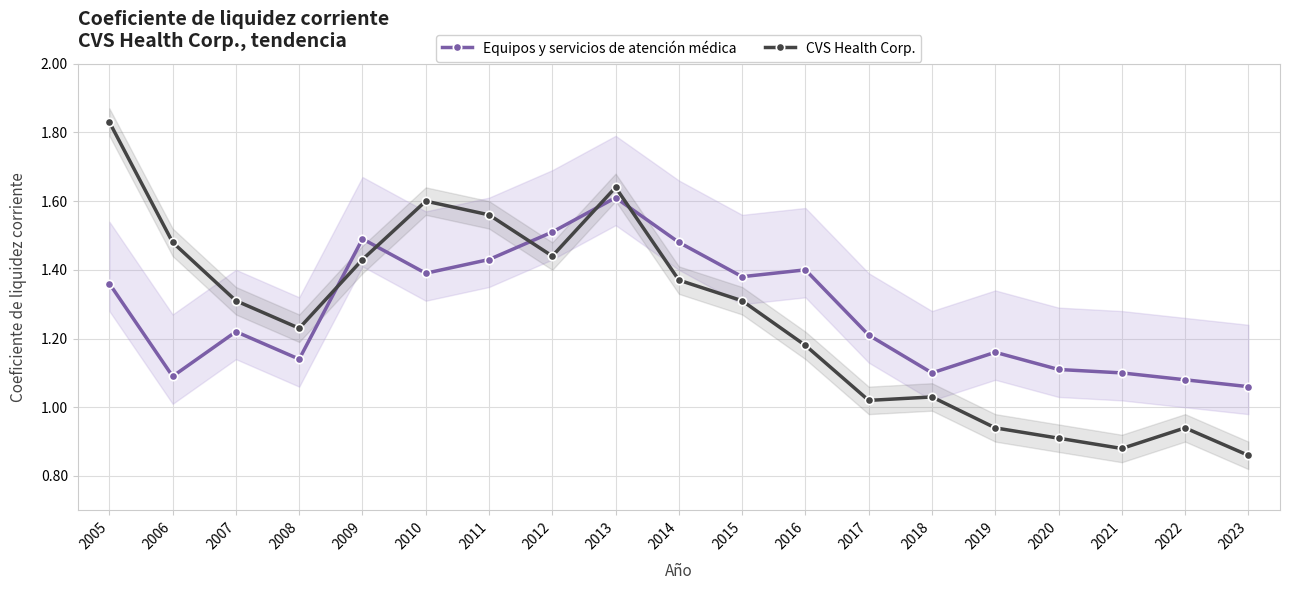

Rank the categories by CVS Health Corp. value from lowest to highest.

2023, 2021, 2020, 2019, 2022, 2017, 2018, 2016, 2008, 2007, 2015, 2014, 2009, 2012, 2006, 2011, 2010, 2013, 2005